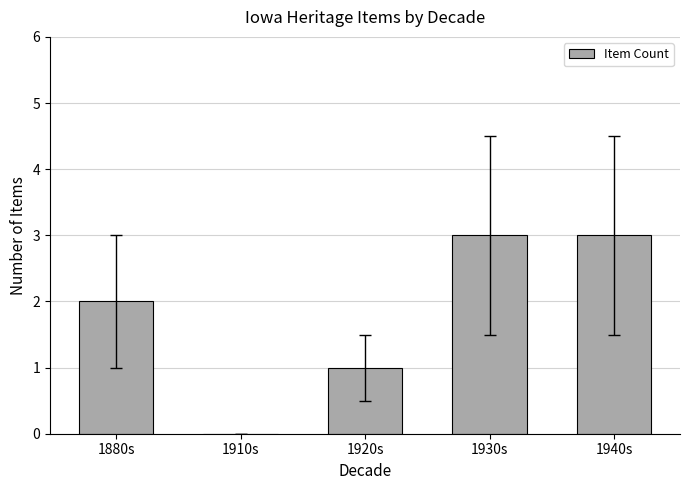

Reading right to left, list all the values displayed in this chart.

3	3	1	0	2